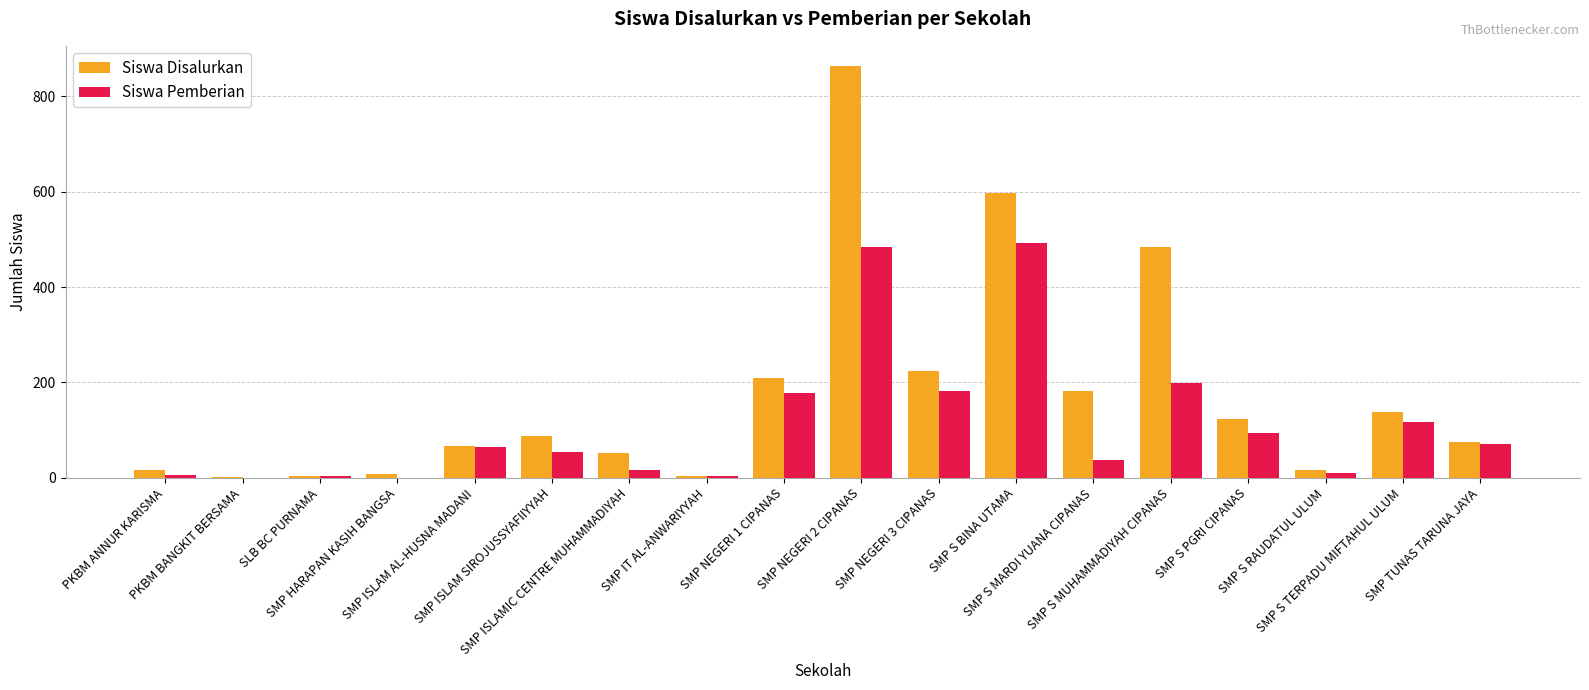

Which series has the largest total across all categories?

Siswa Disalurkan